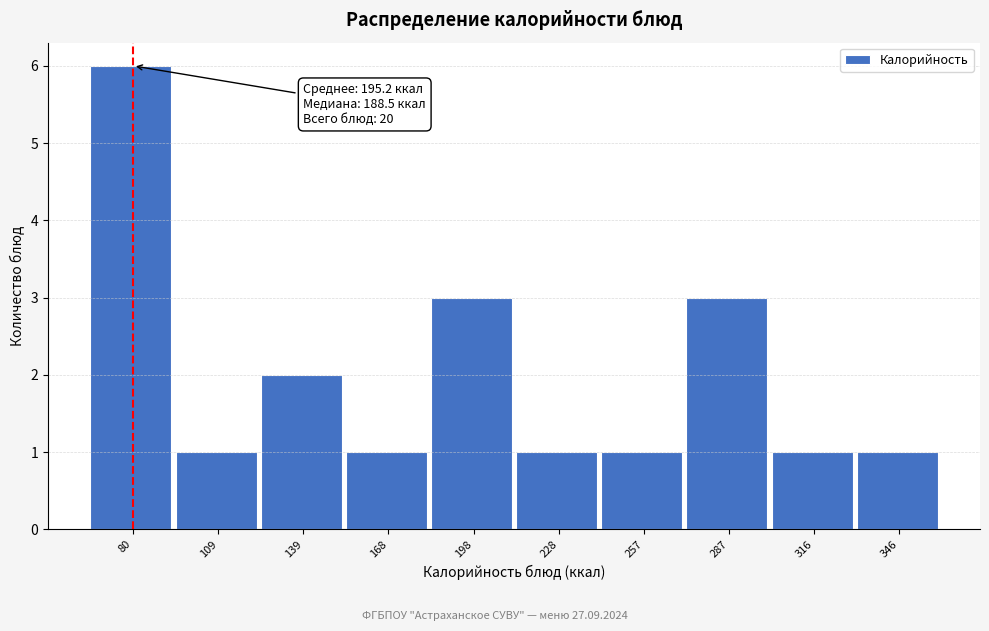

Reading left to right, extract all data points from this chart.

80=6	109=1	139=2	168=1	198=3	228=1	257=1	287=3	316=1	346=1